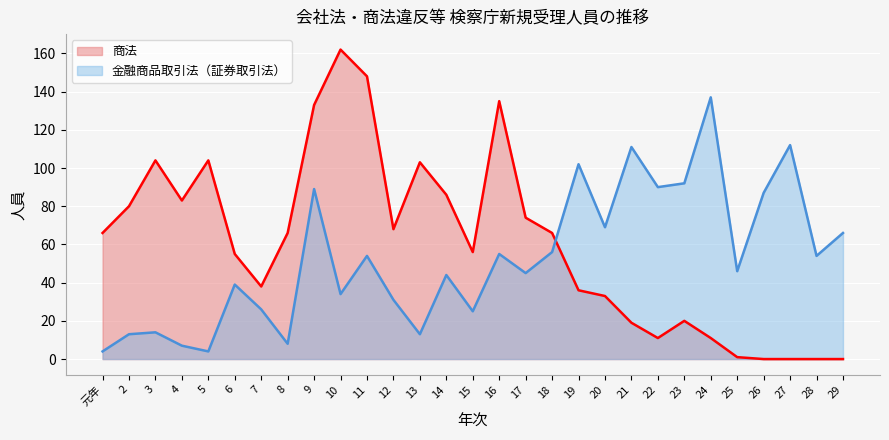

Between 11 and 22, which series saw the biggest shift?

商法